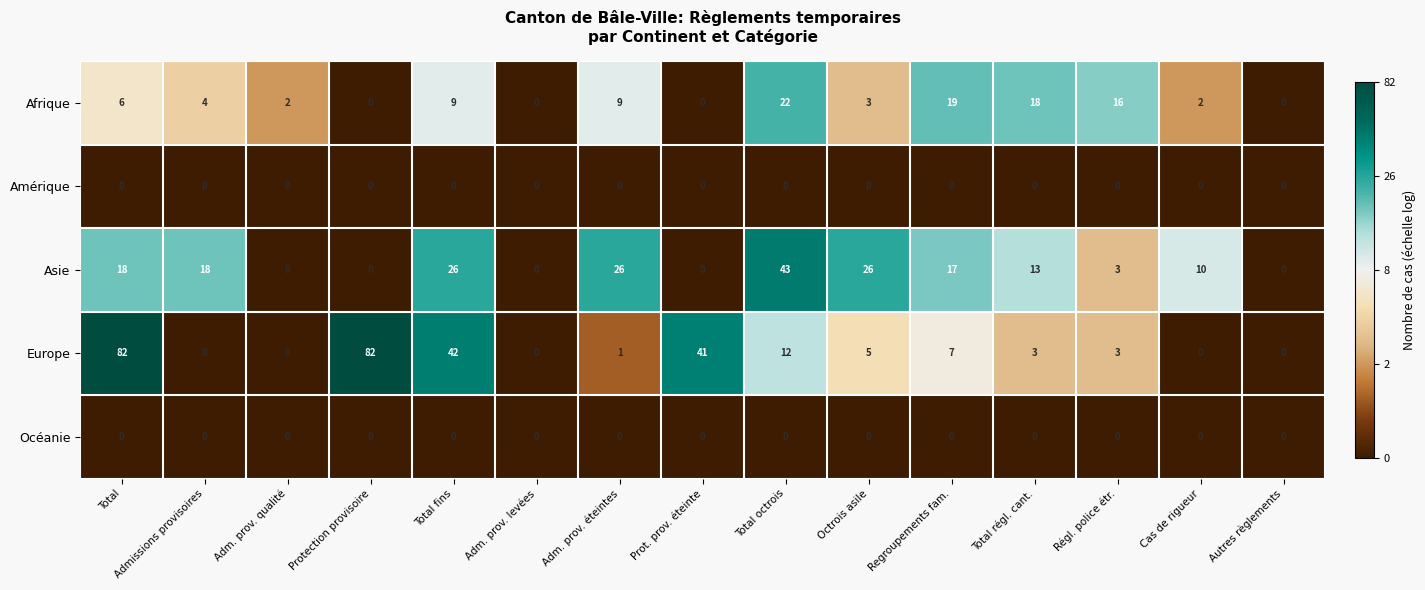

What is the greatest value displayed?

82